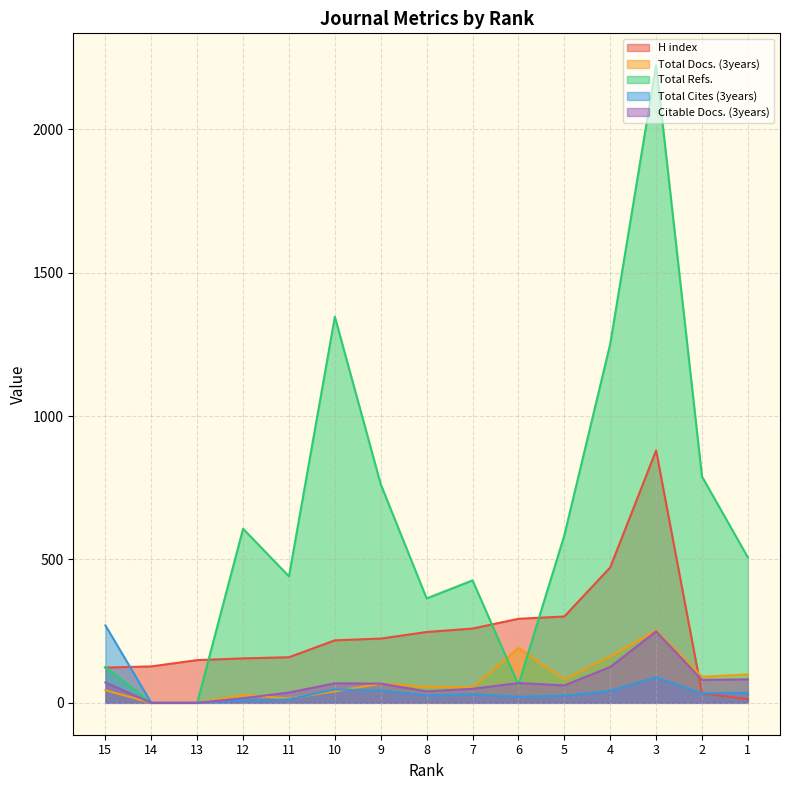

What value does the H index series have at 11, to the nearest 10?

160